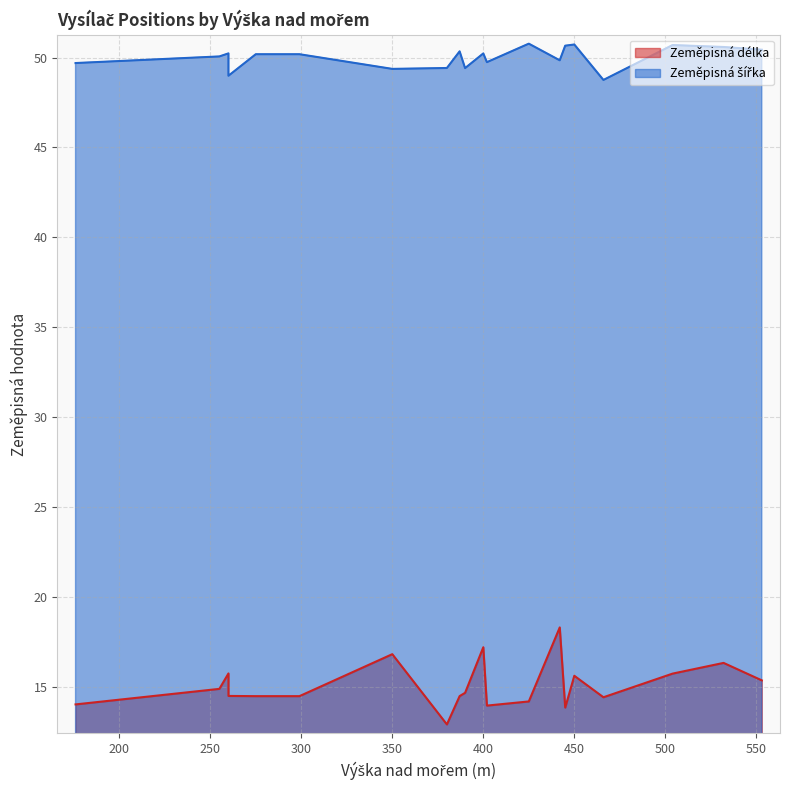

How many data points does each series have?

20